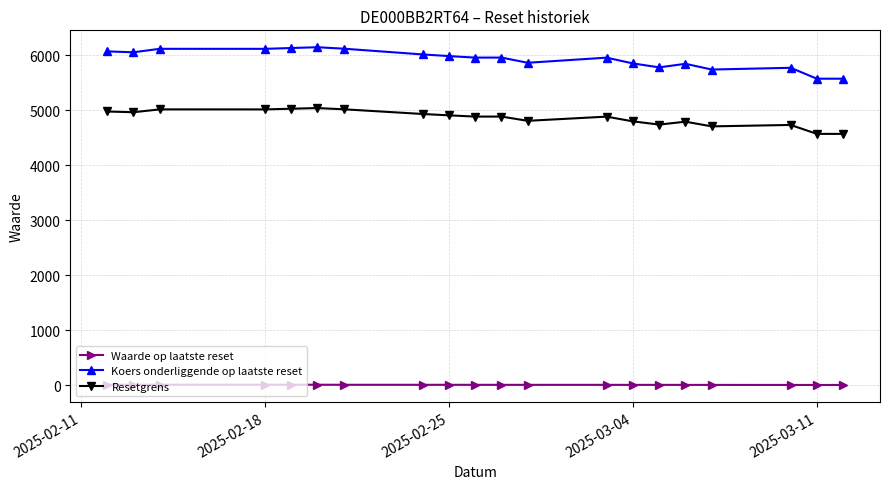

True or false: Waarde op laatste reset and Koers onderliggende op laatste reset cross at least once.

False